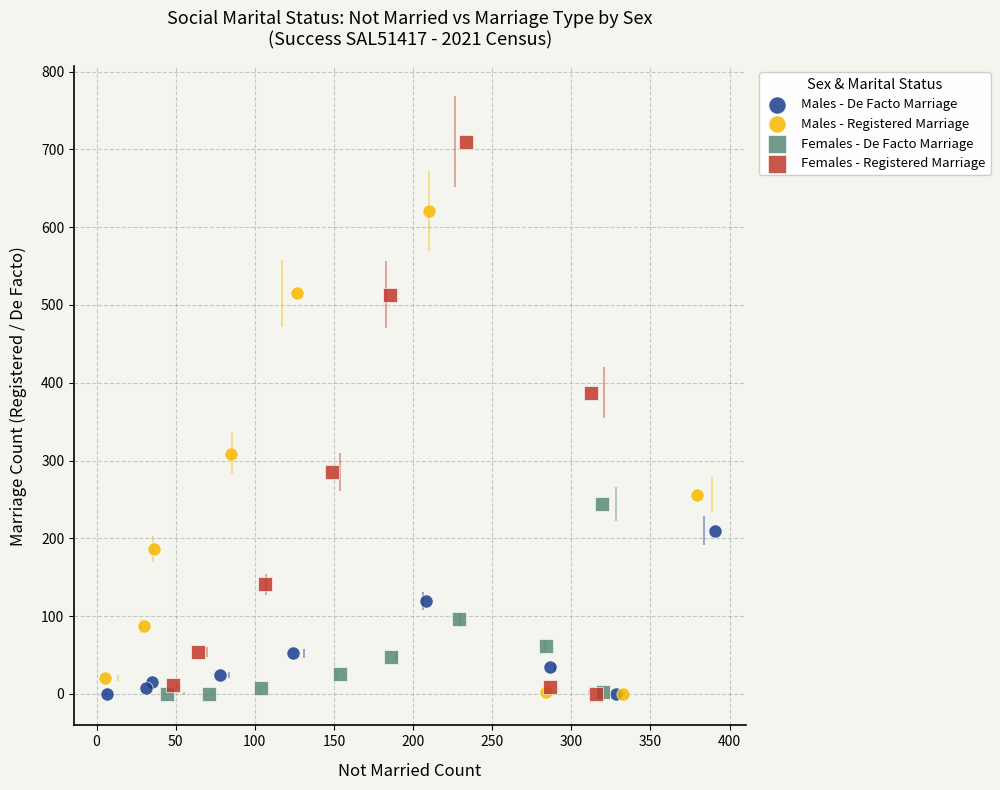

Which series contains the highest Y value?

Females - Registered Marriage